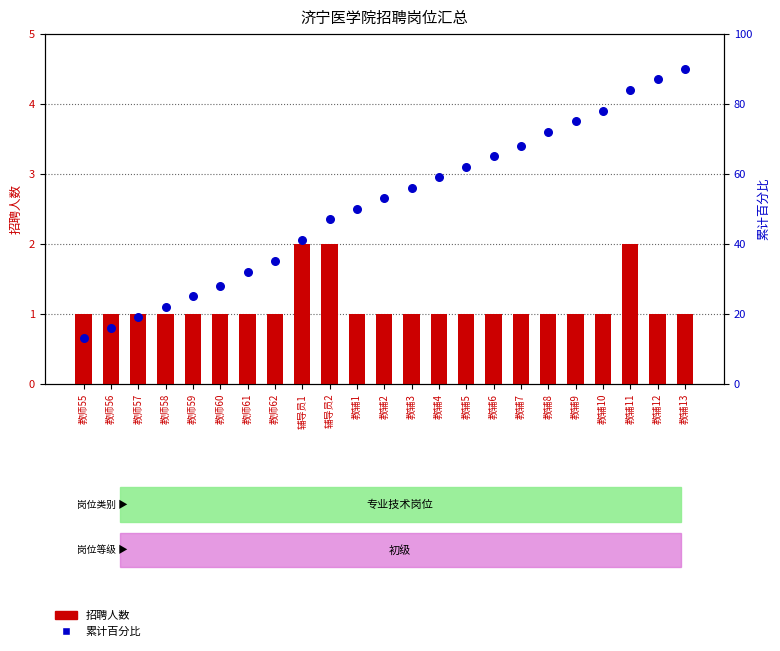

At which category is the sum across all series the highest?

教辅13